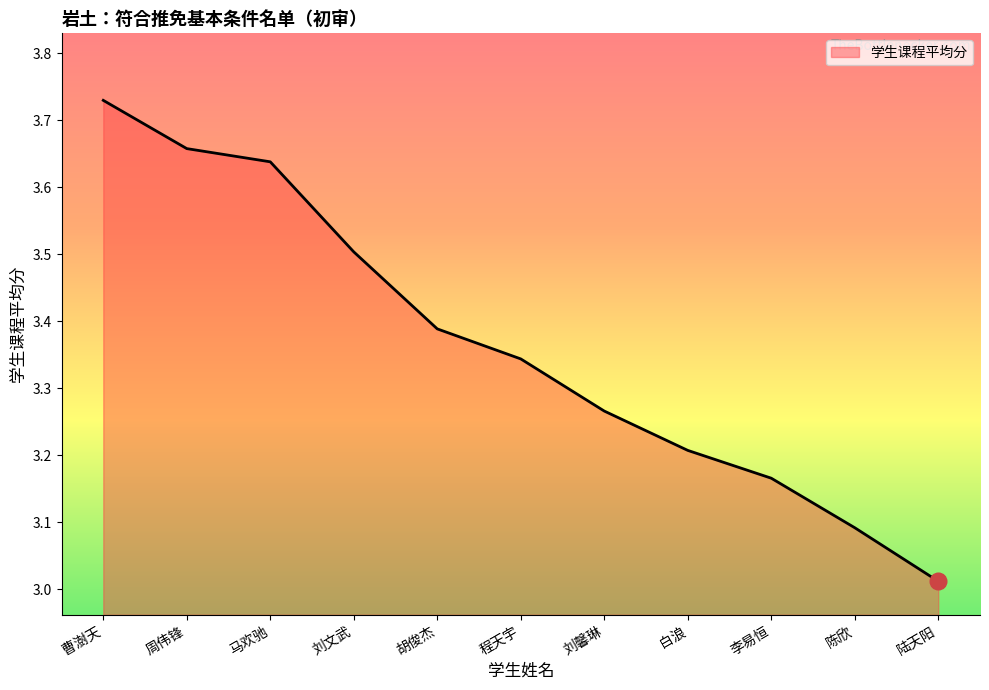

The chart shows a value of 3.3 at 刘馨琳. True or false?

True